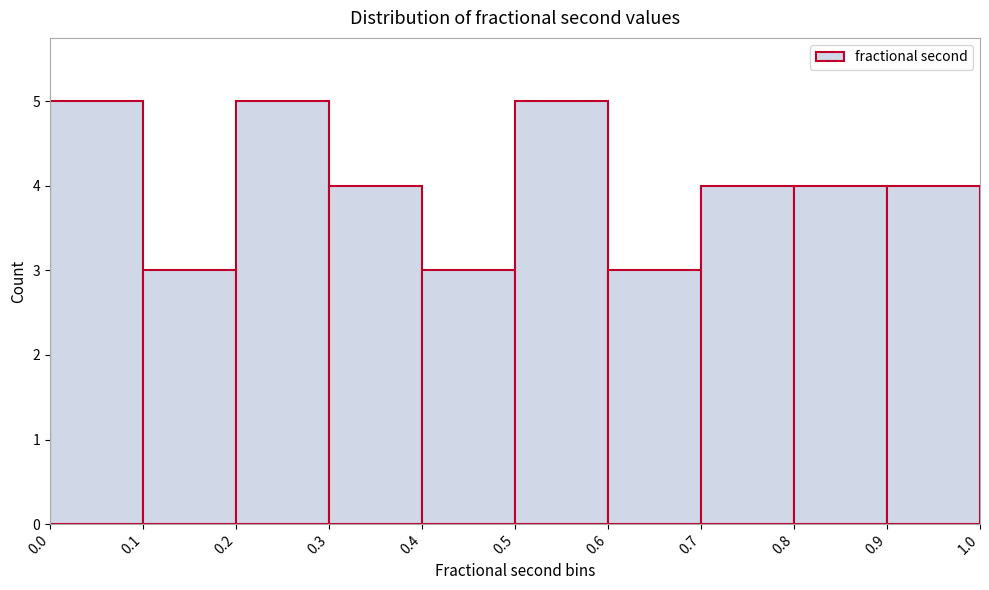

What is the height of the bar covering 0.6 to 0.7 on the x-axis? The values are not printed on the chart, so give them approximately, as read against the axis.

3